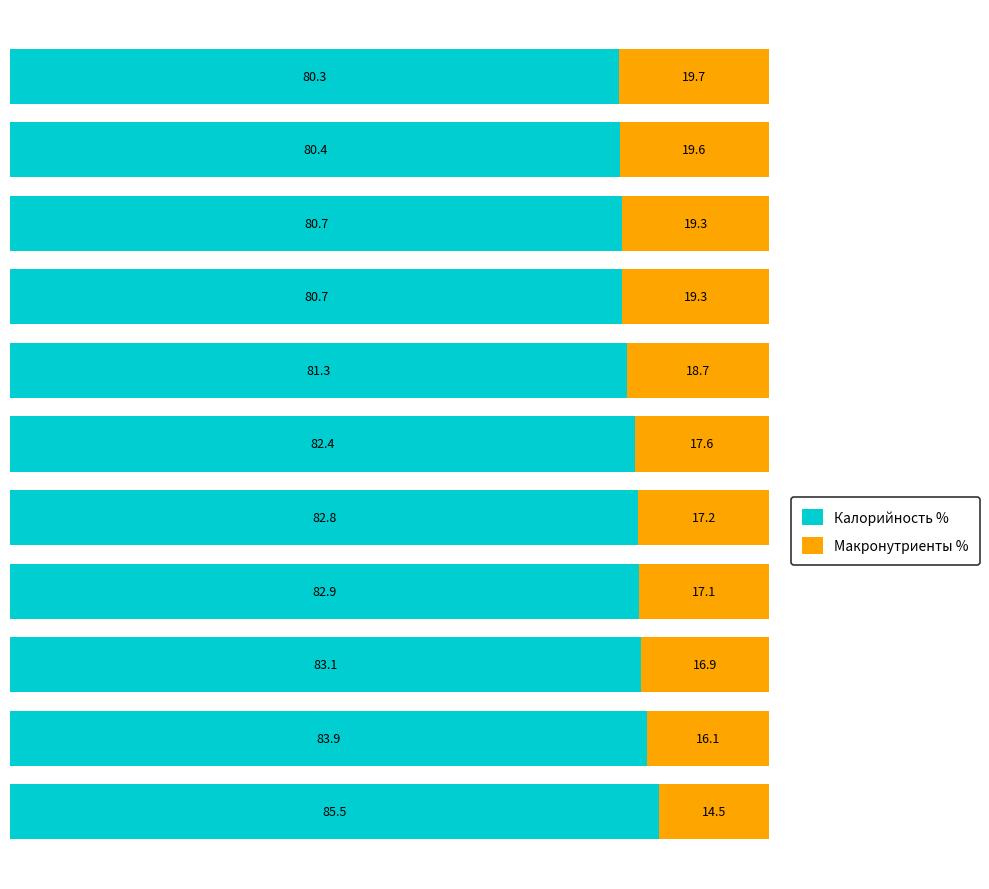

What is the lowest value of the Калорийность % series?

80.3